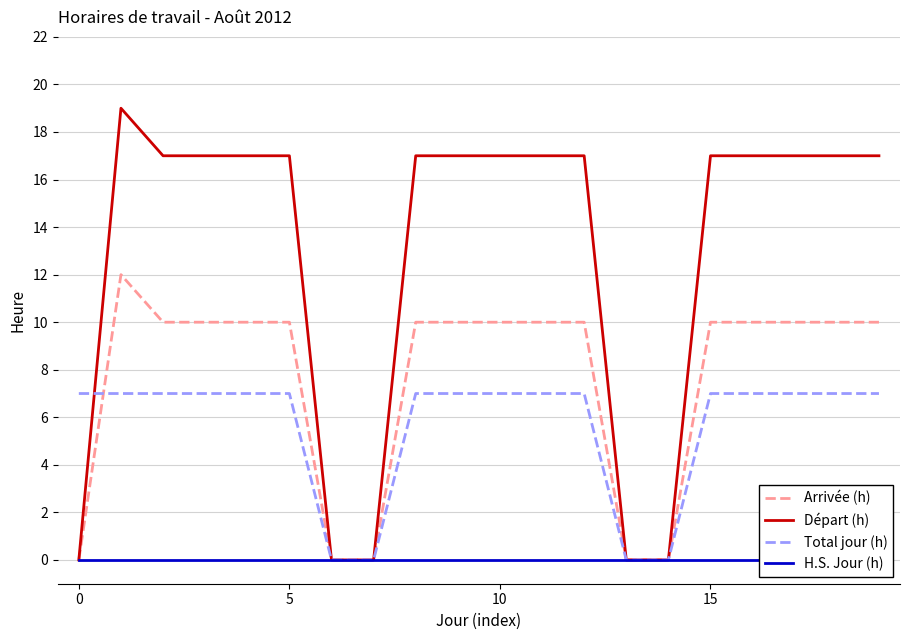

Which series has the widest spread of values?

Départ (h)